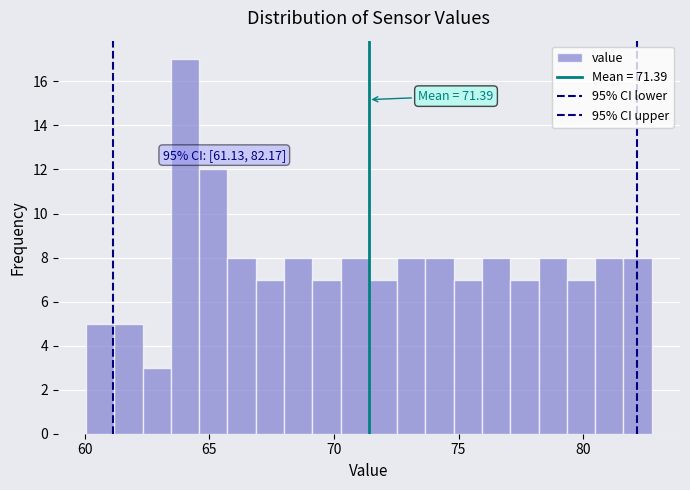

Read against the x-axis, roughly where is the centre of the tallest bar?

64.0